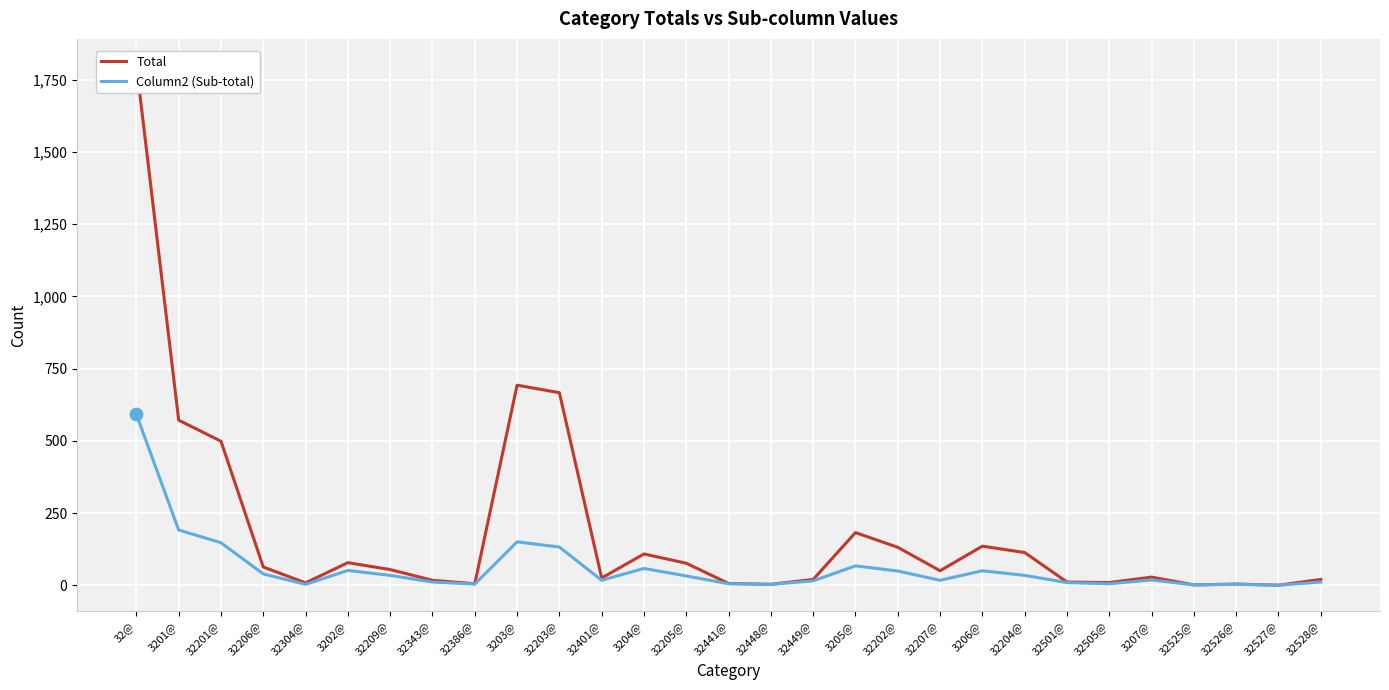

At how many categories does at least one series exceed 635?

3